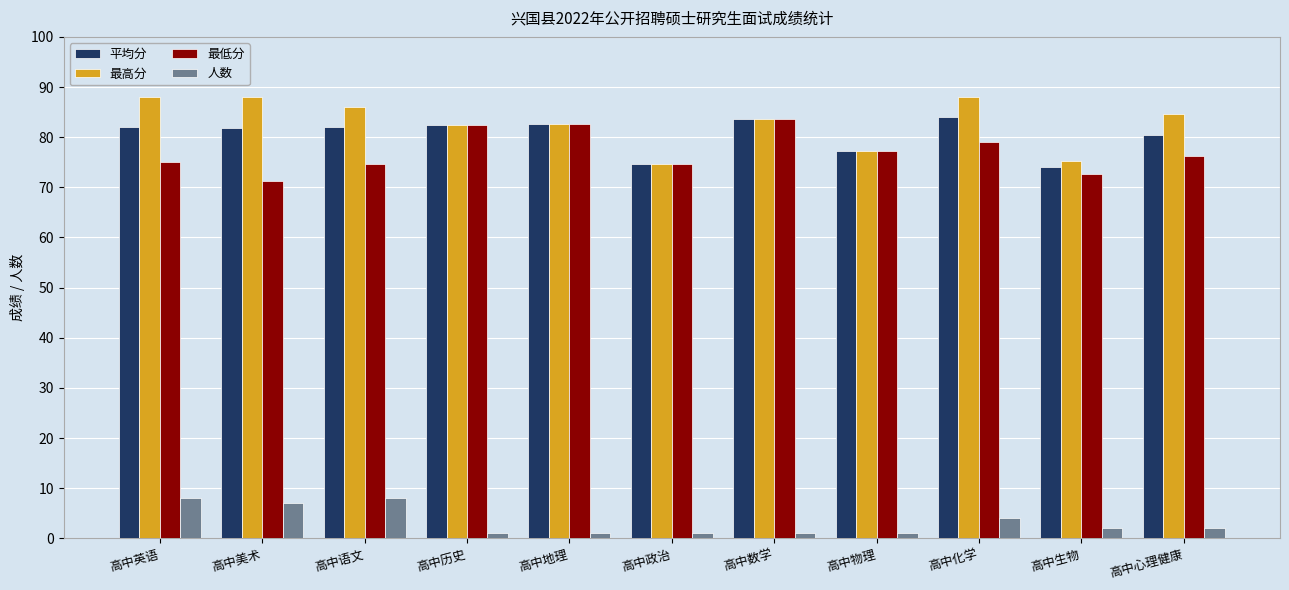

What is the difference between the highest and lowest values at 高中英语?

80.0